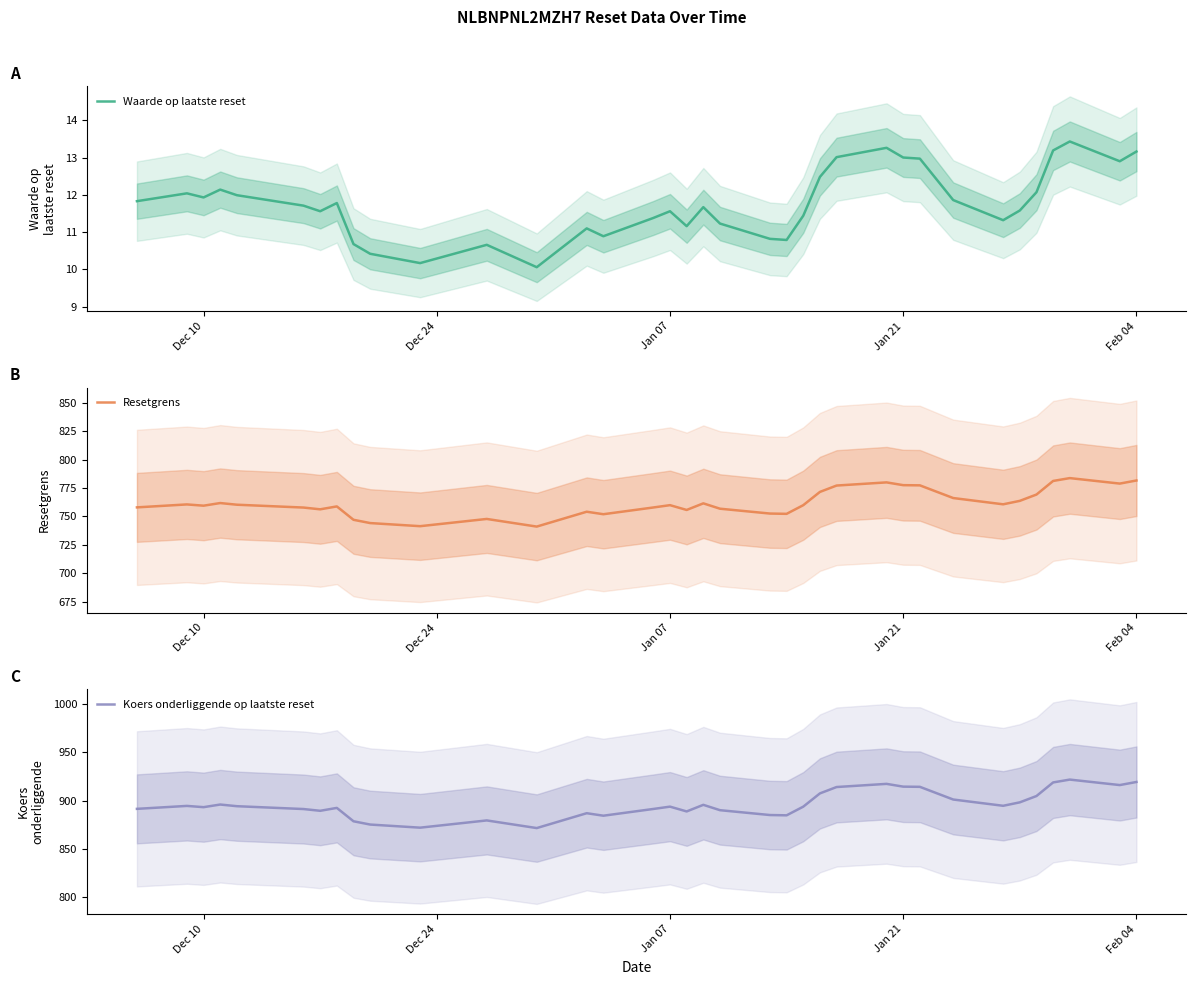

True or false: Waarde op laatste reset and Resetgrens cross at least once.

False